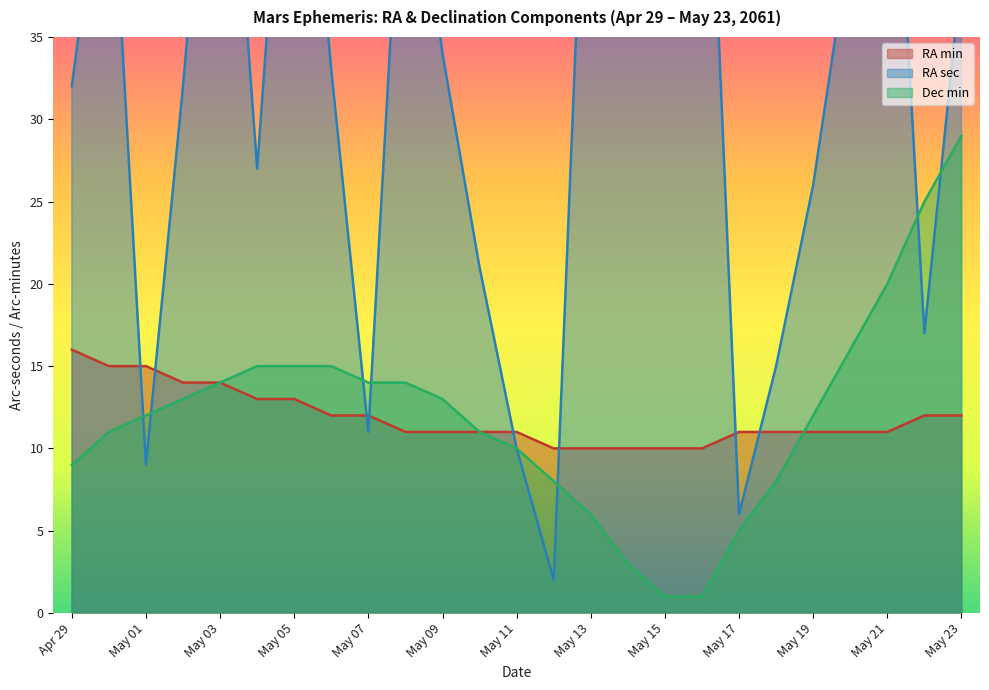

What are all the series names shown in the legend?

RA min, RA sec, Dec min